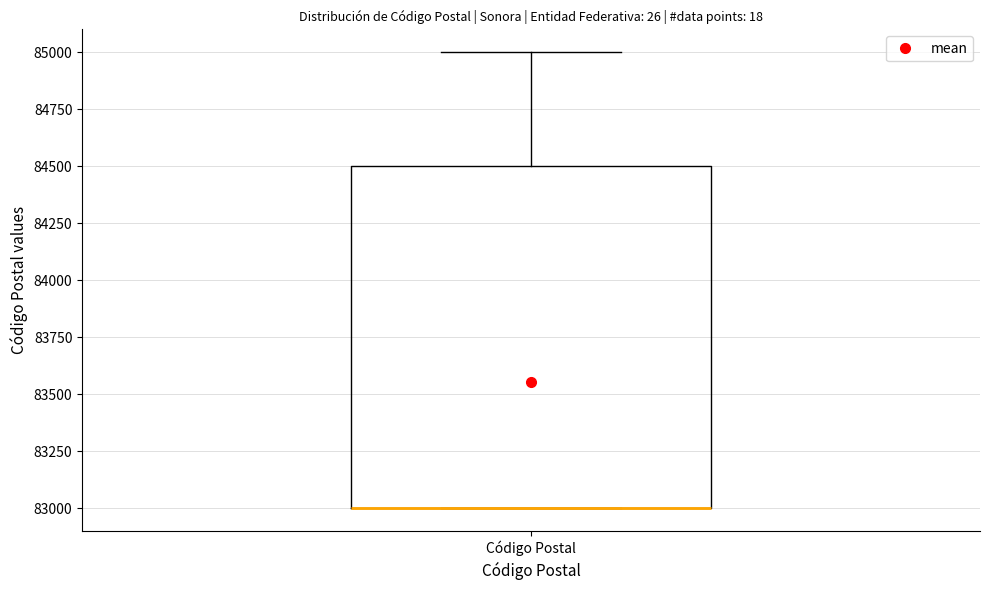

Transcribe this box plot: give where the median line is, the range the box spans, and where the two whiskers end, as read against the y-axis. The values are not printed on the chart, so give them approximately, as read against the axis.

median 83000 (drawn on the box's lower edge), box 83000 to 84500, whiskers 83000 to 85000